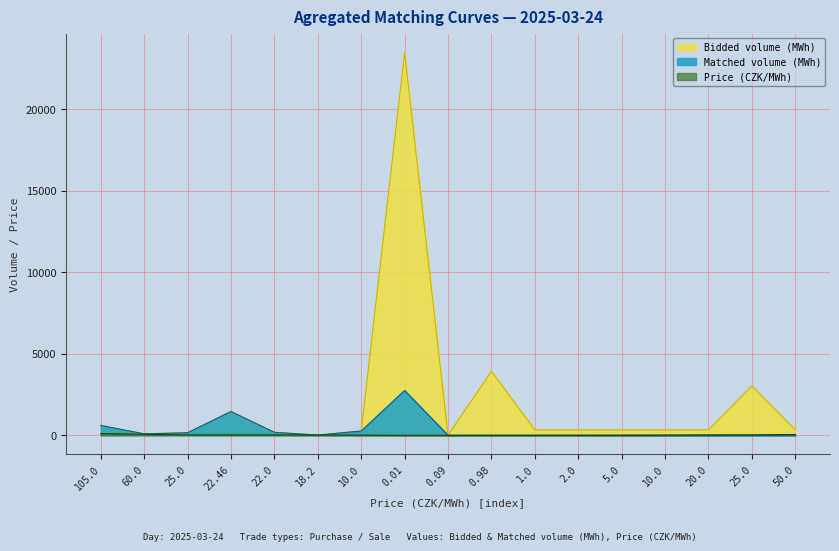

What is the total value across all series at 105.0?

1306.6